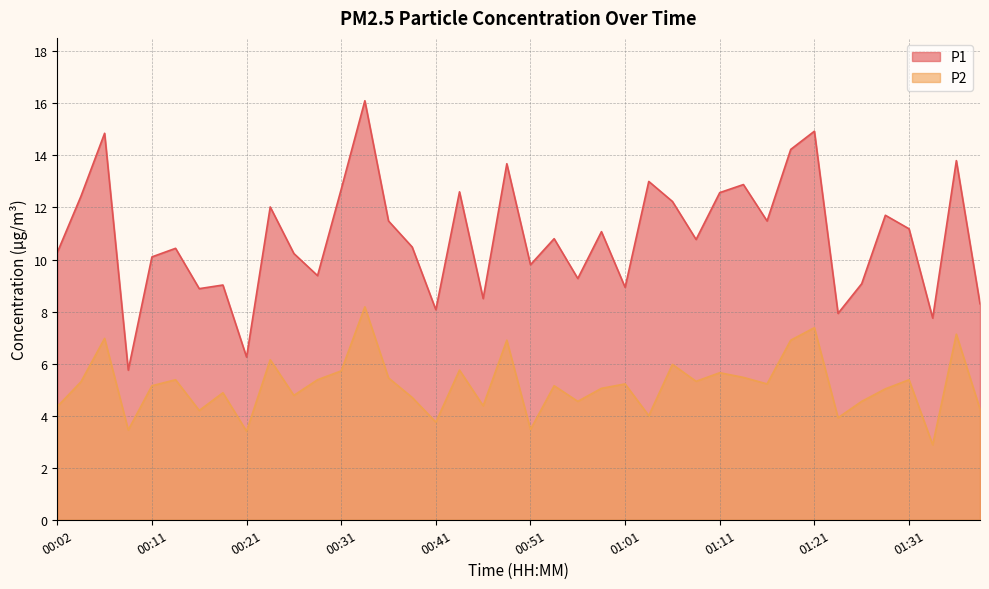

Reading left to right, what are all the values shown in this chart?

P1: 00:02=10.3	00:04=12.4	00:06=14.8	00:09=5.8	00:11=10.1	00:14=10.4	00:16=8.9	00:19=9.0	00:21=6.2	00:24=12.0	00:26=10.2	00:29=9.4	00:31=12.7	00:34=16.1	00:36=11.5	00:38=10.5	00:41=8.1	00:43=12.6	00:46=8.5	00:48=13.7	00:51=9.8	00:53=10.8	00:56=9.3	00:58=11.1	01:01=8.9	01:03=13.0	01:06=12.2	01:08=10.8	01:11=12.6	01:13=12.9	01:16=11.5	01:18=14.2	01:21=14.9	01:23=7.9	01:26=9.1	01:28=11.7	01:31=11.2	01:33=7.8	01:36=13.8	01:38=8.3
P2: 00:02=4.3	00:04=5.3	00:06=7.0	00:09=3.5	00:11=5.2	00:14=5.4	00:16=4.2	00:19=4.9	00:21=3.4	00:24=6.2	00:26=4.8	00:29=5.4	00:31=5.7	00:34=8.2	00:36=5.5	00:38=4.7	00:41=3.8	00:43=5.8	00:46=4.4	00:48=6.9	00:51=3.5	00:53=5.2	00:56=4.5	00:58=5.0	01:01=5.2	01:03=4.0	01:06=6.0	01:08=5.3	01:11=5.7	01:13=5.5	01:16=5.2	01:18=6.9	01:21=7.4	01:23=3.9	01:26=4.5	01:28=5.0	01:31=5.4	01:33=2.9	01:36=7.1	01:38=4.2